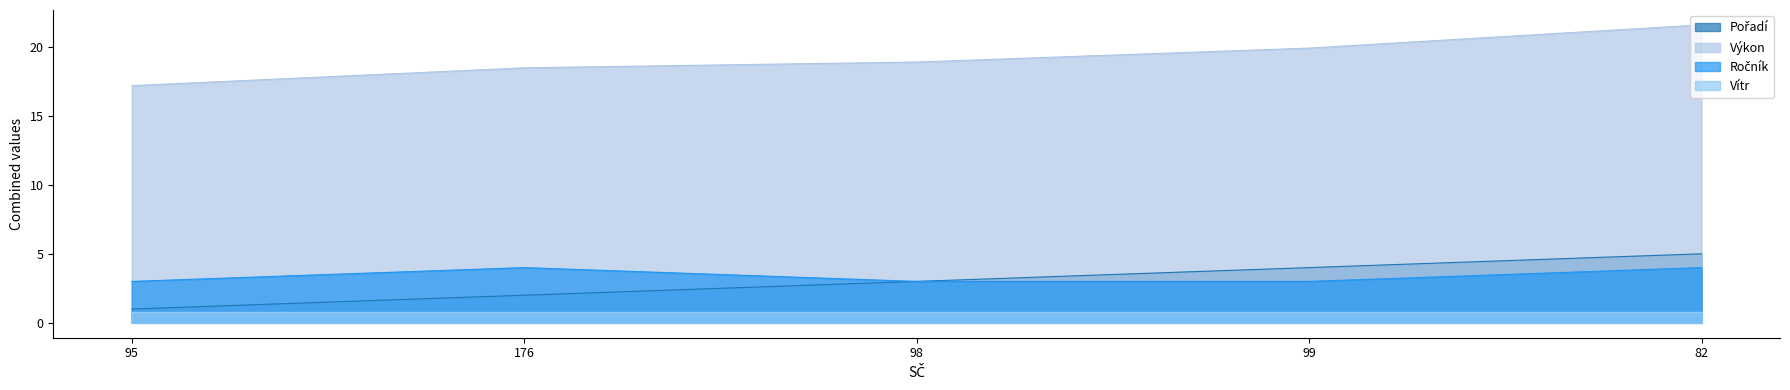

At which category does the chart reach its minimum across all series?

95